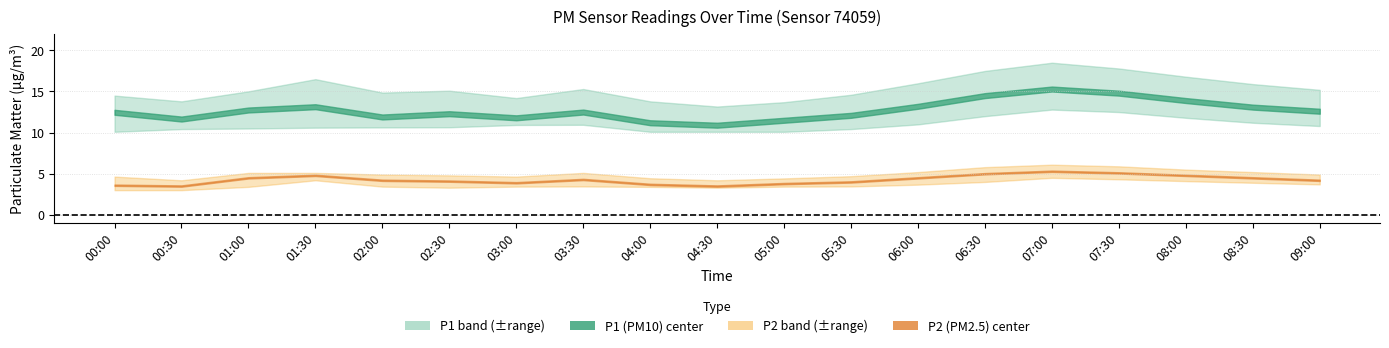

At 06:00, list the series in order from smallest to largest.

P2_lower, P2, P2_upper, P1_lower, P1, P1_upper